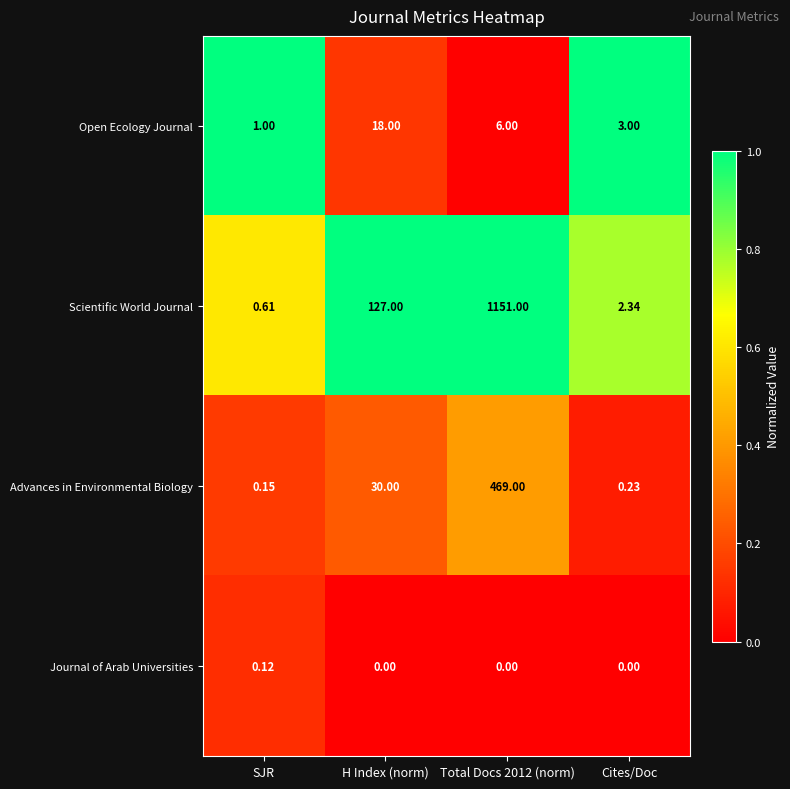

List the series in order of their peak value, lowest first.

Journal of Arab Universities, Open Ecology Journal, Advances in Environmental Biology, Scientific World Journal